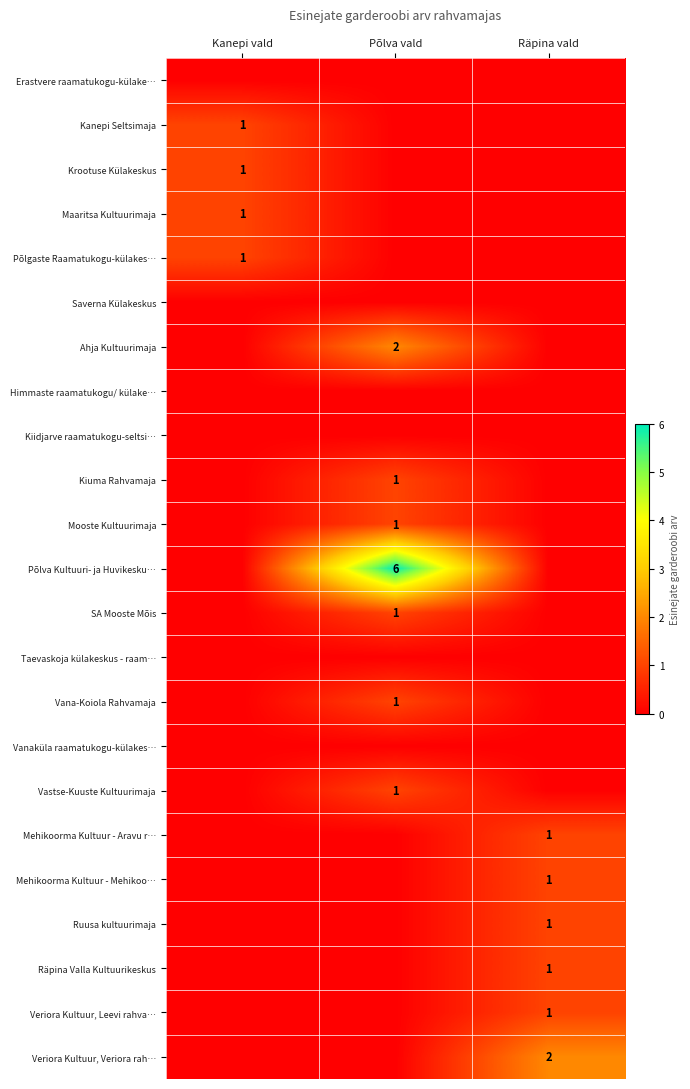

What is the difference between the highest and lowest values at Räpina vald?

2